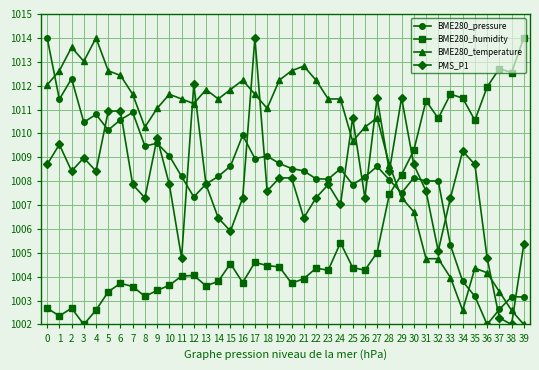

Which series changed the most between 29 and 37?

PMS_P1